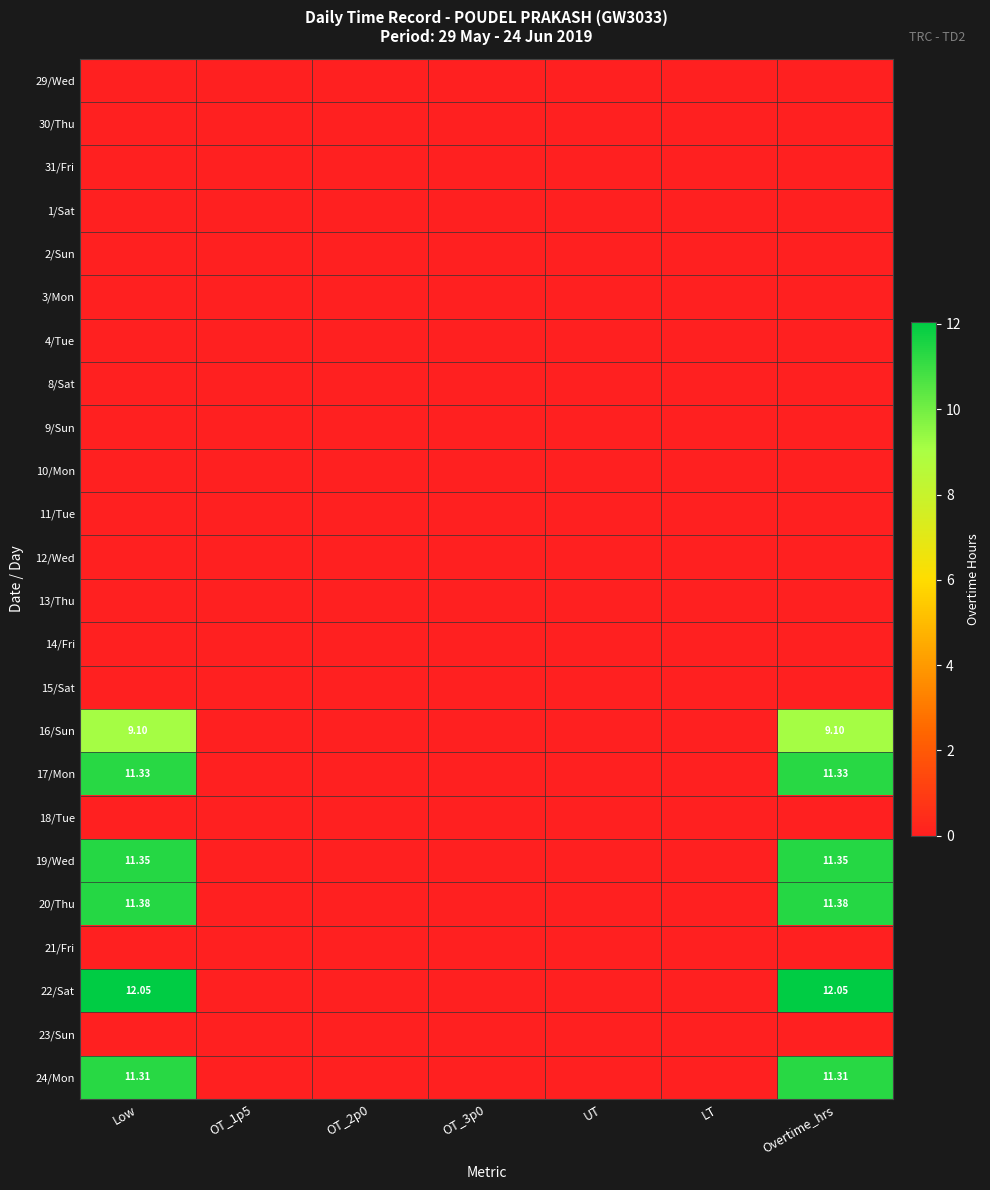

At OT_3p0, list the series in order from largest to smallest.

29/Wed, 30/Thu, 31/Fri, 1/Sat, 2/Sun, 3/Mon, 4/Tue, 8/Sat, 9/Sun, 10/Mon, 11/Tue, 12/Wed, 13/Thu, 14/Fri, 15/Sat, 16/Sun, 17/Mon, 18/Tue, 19/Wed, 20/Thu, 21/Fri, 22/Sat, 23/Sun, 24/Mon